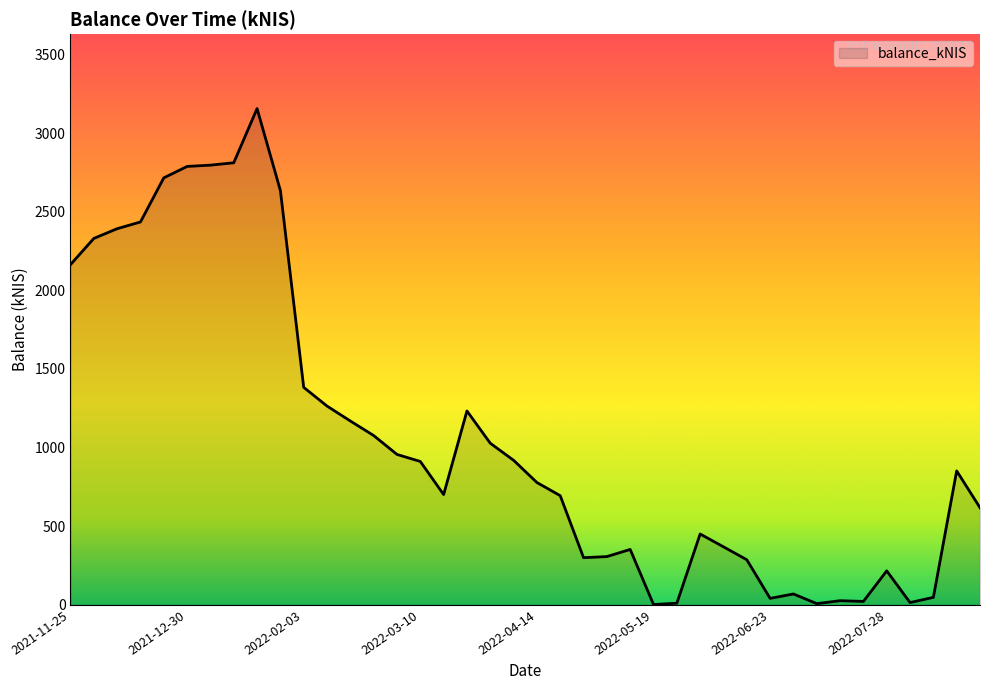

What is the greatest value displayed?

3155.7